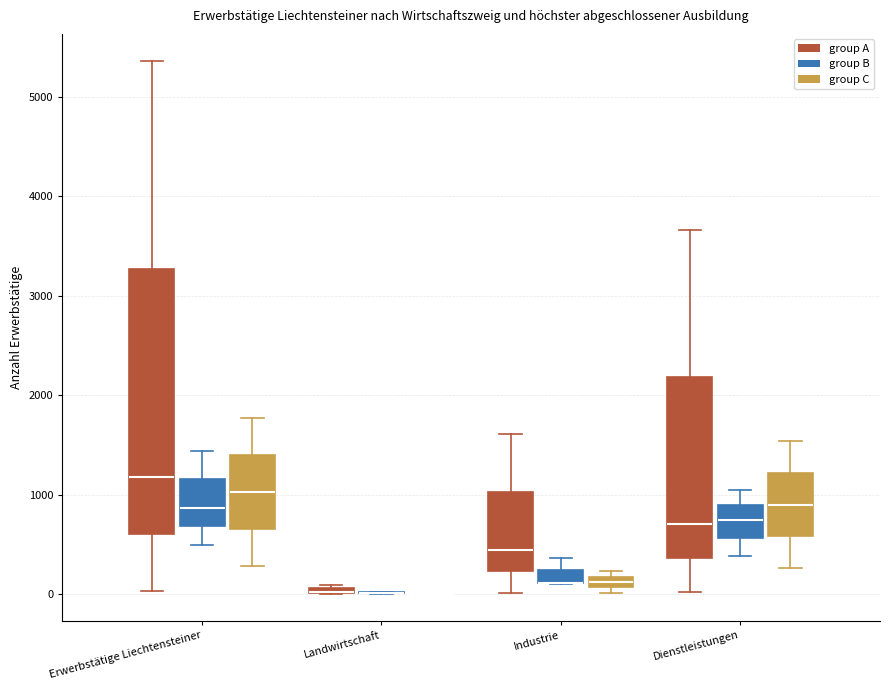

Where does the upper whisker of the box for Dienstleistungen (group B) end on the y-axis? The values are not printed on the chart, so give them approximately, as read against the axis.

1100